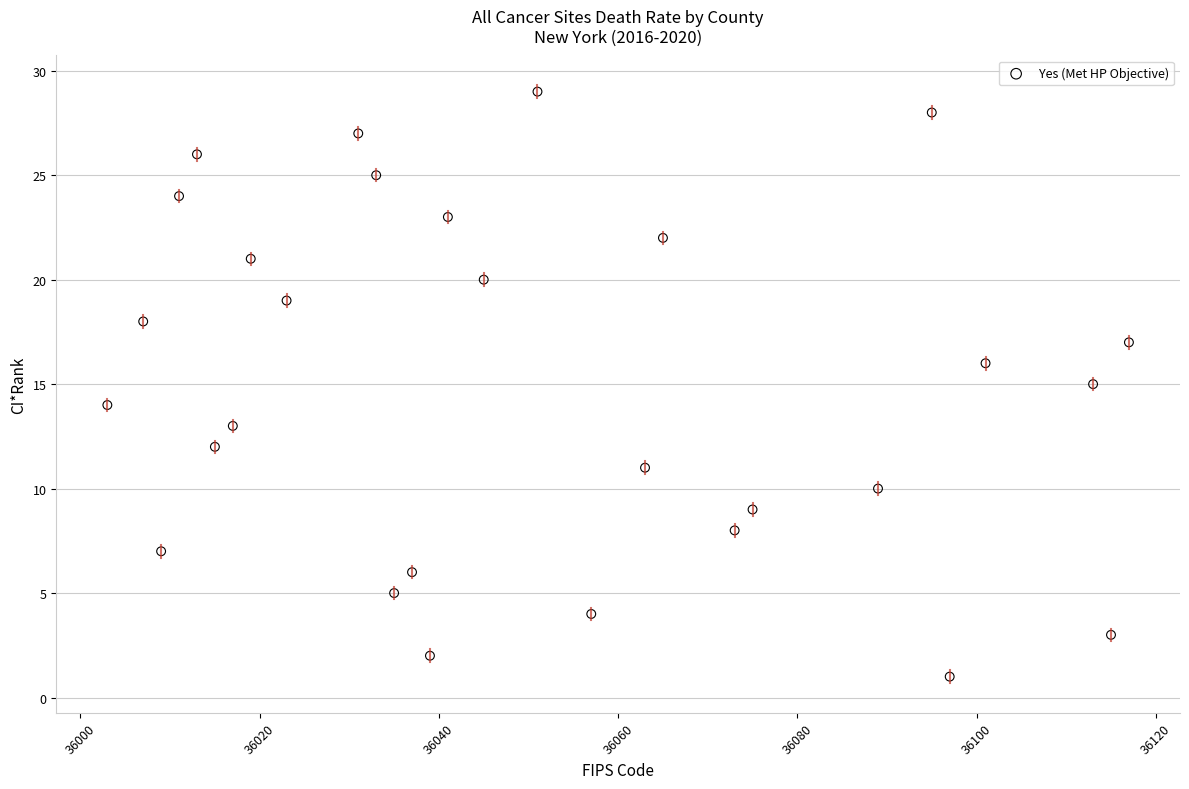

What is the range of X values (max minus min)?

114